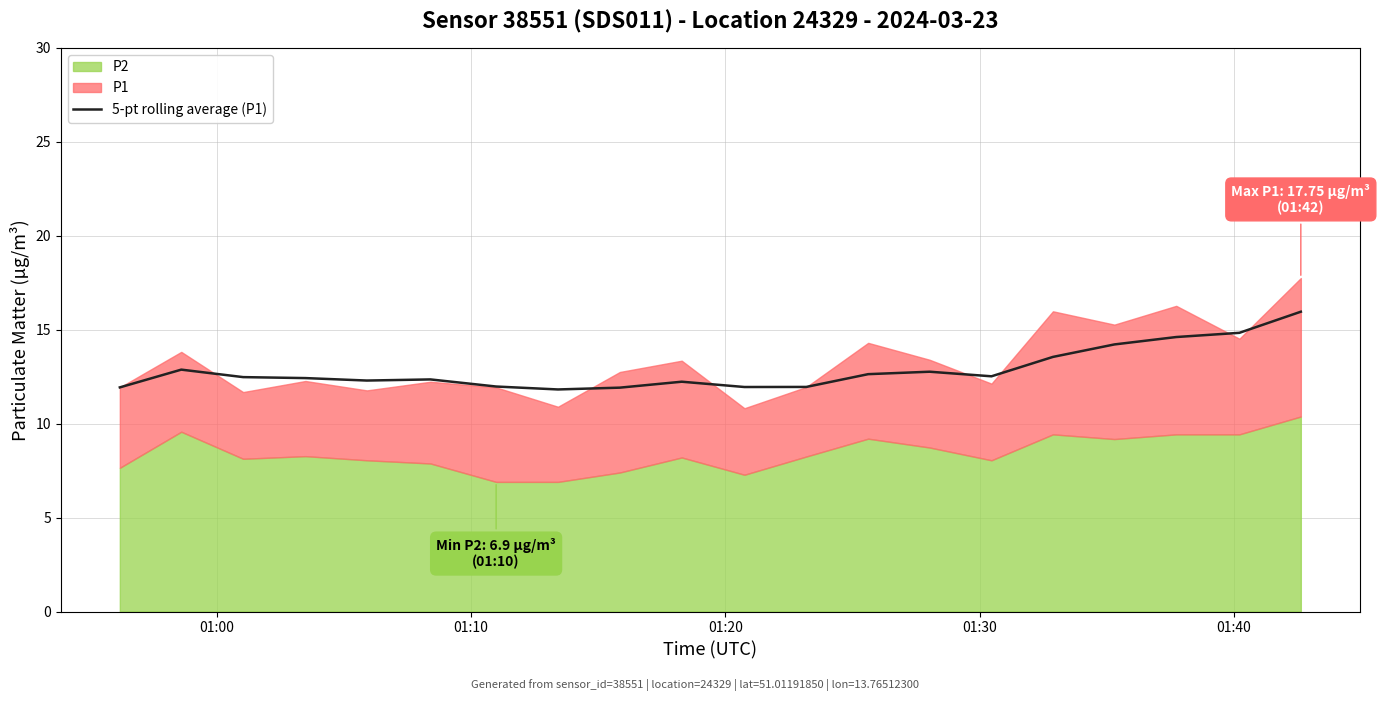

How many categories are shown in the chart?

20